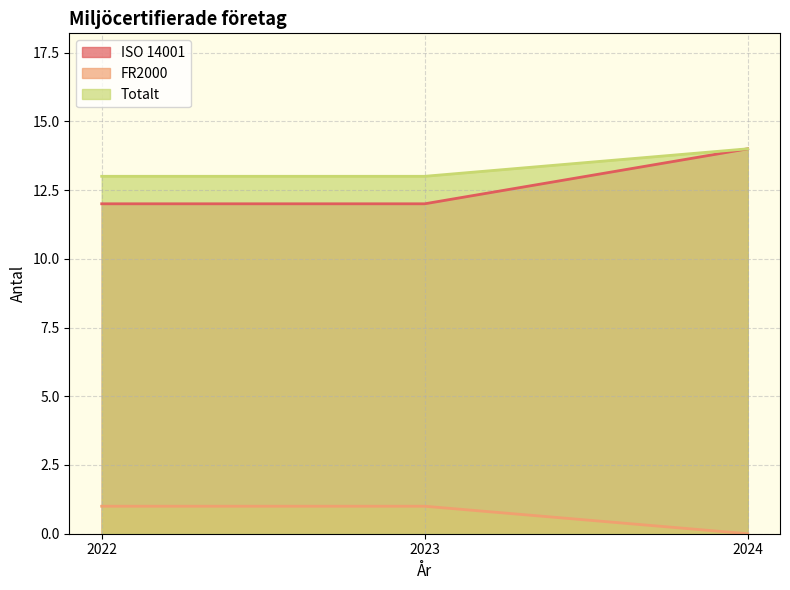

Count the number of categories in the chart.

3